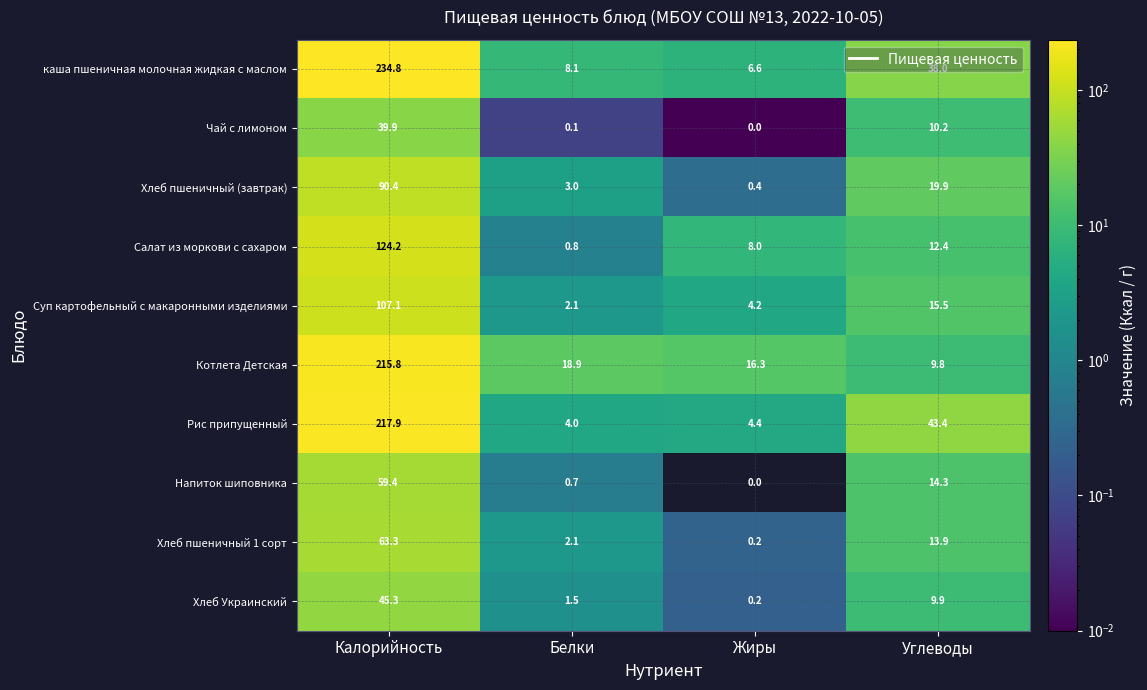

At how many categories does at least one series exceed 85?

1